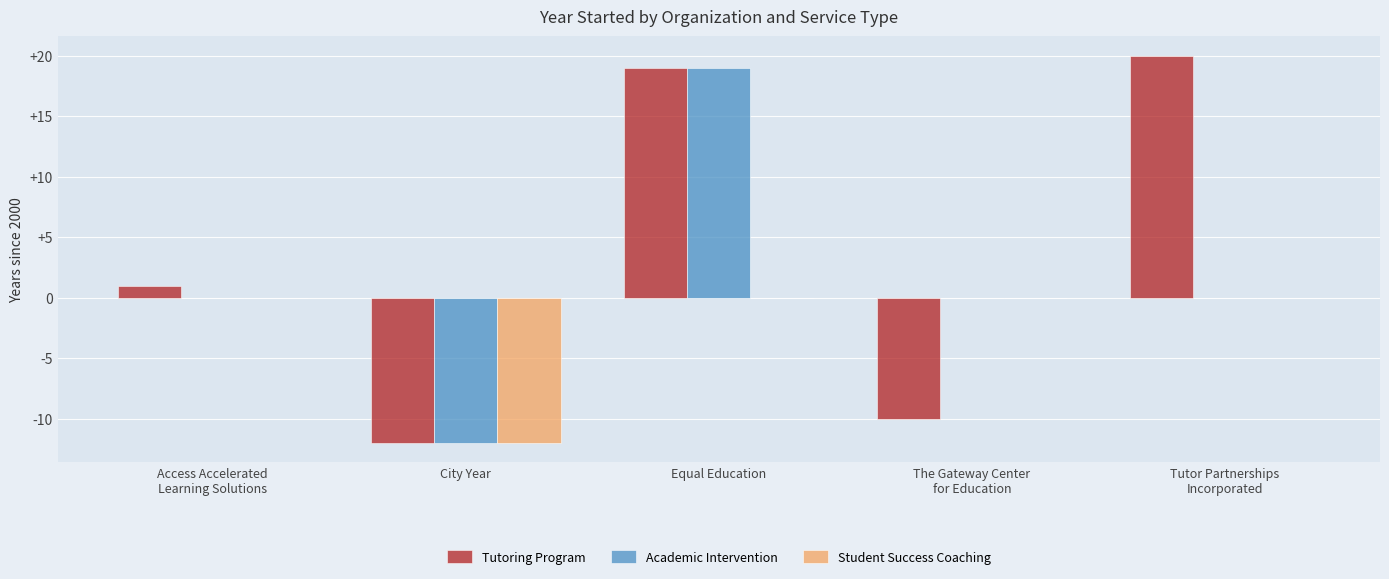

Reading left to right, transcribe all the data shown in this chart.

Tutoring Program: Access Accelerated
Learning Solutions=1	City Year=-12	Equal Education=19	The Gateway Center
for Education=-10	Tutor Partnerships
Incorporated=20
Academic Intervention: Access Accelerated
Learning Solutions=0	City Year=-12	Equal Education=19	The Gateway Center
for Education=0	Tutor Partnerships
Incorporated=0
Student Success Coaching: Access Accelerated
Learning Solutions=0	City Year=-12	Equal Education=0	The Gateway Center
for Education=0	Tutor Partnerships
Incorporated=0